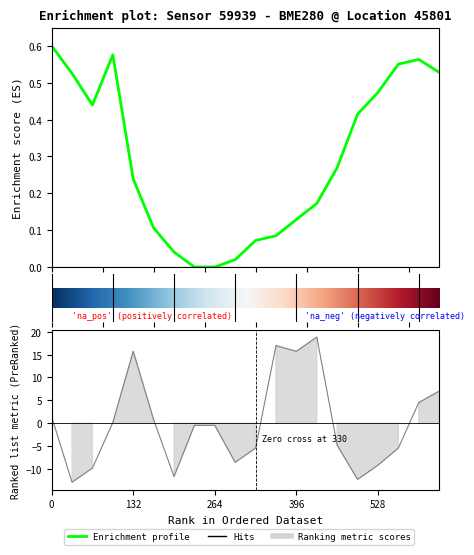

How many data points in temperature are less than 0?

11